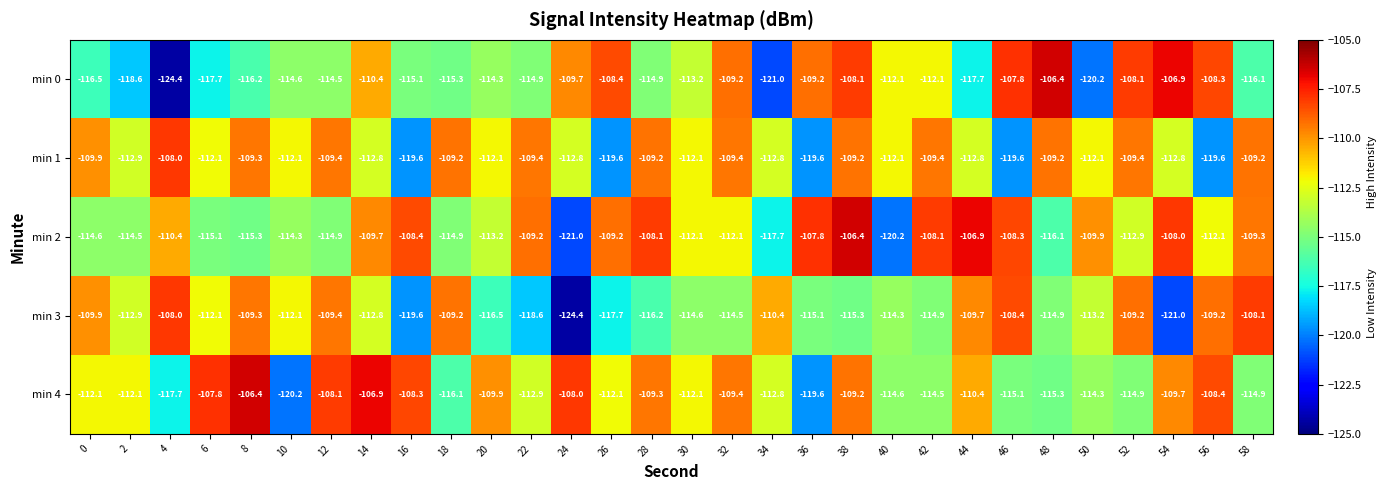

Which series has the largest total across all categories?

min 2